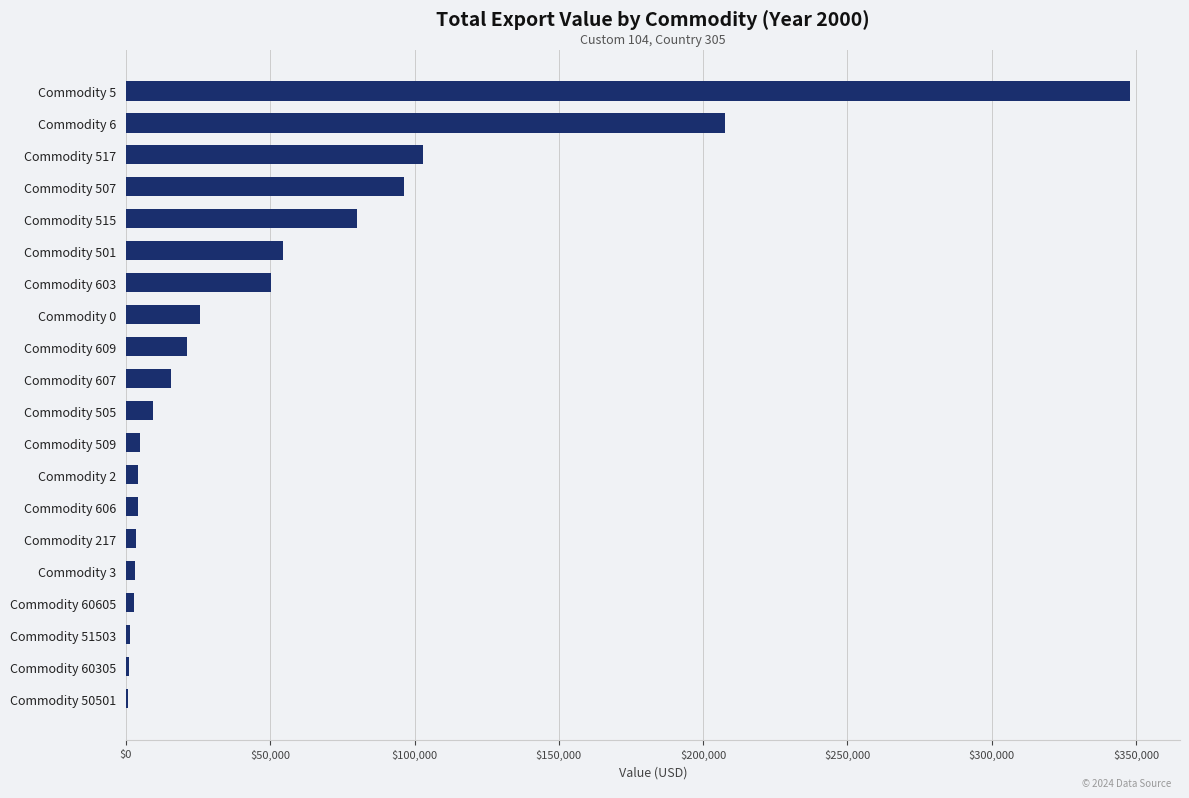

Where is the data nearest to the value 174222?

Commodity 6